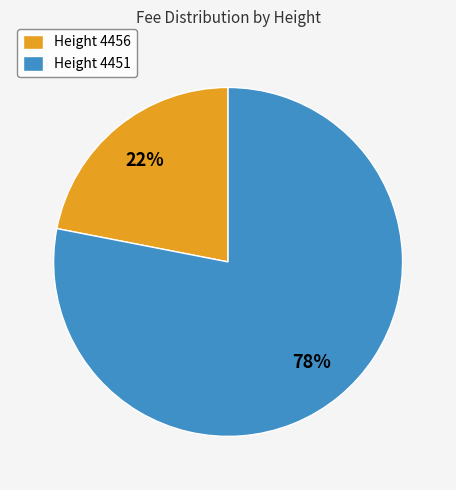

To the nearest percent, what is the difference between the largest and smallest slice percentages?

56%